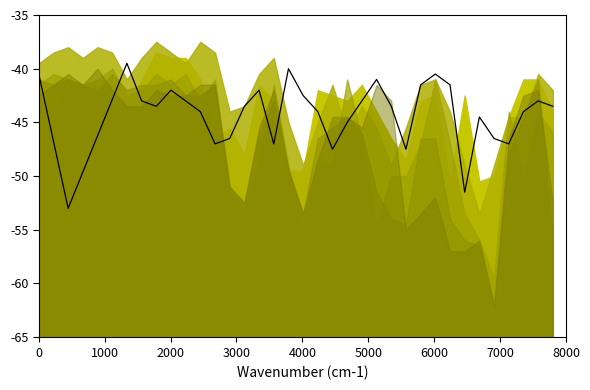

What is the smallest value displayed?

-53.0